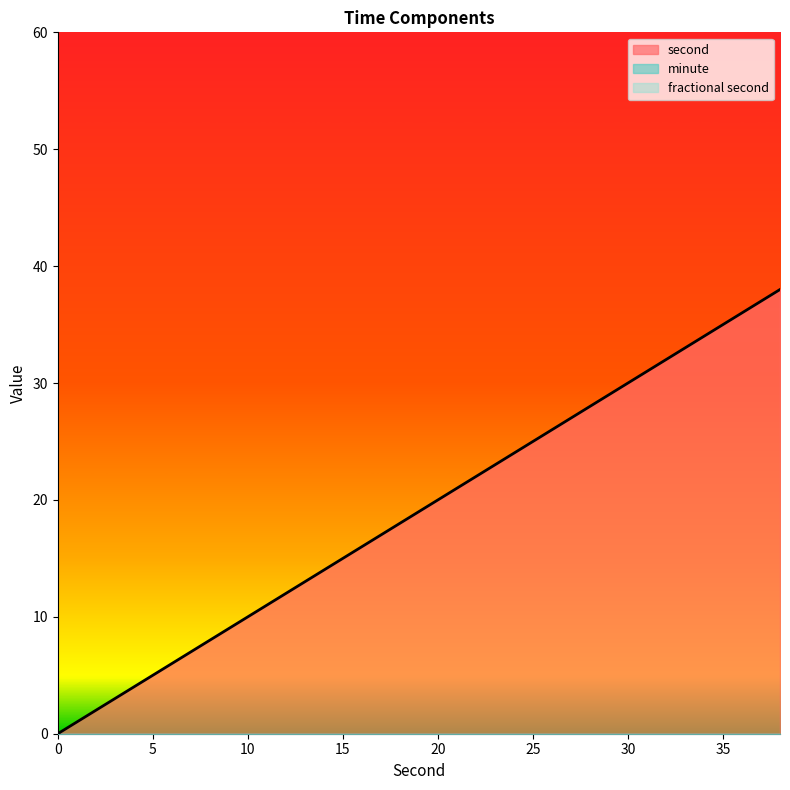

Between 2 and 32, which series saw the biggest shift?

second